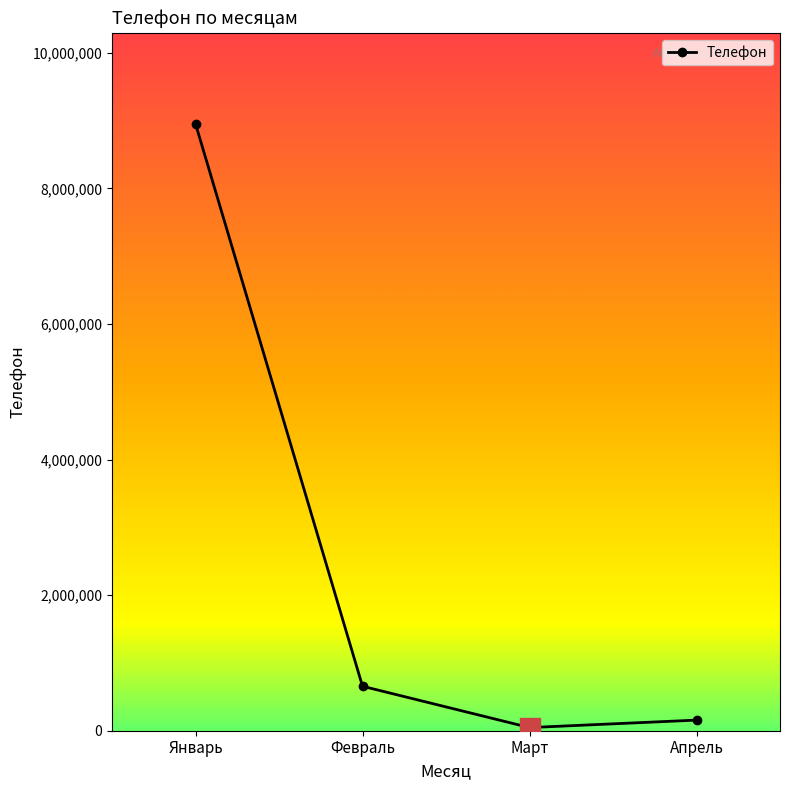

List the labels in order of value, largest first.

Январь, Февраль, Апрель, Март